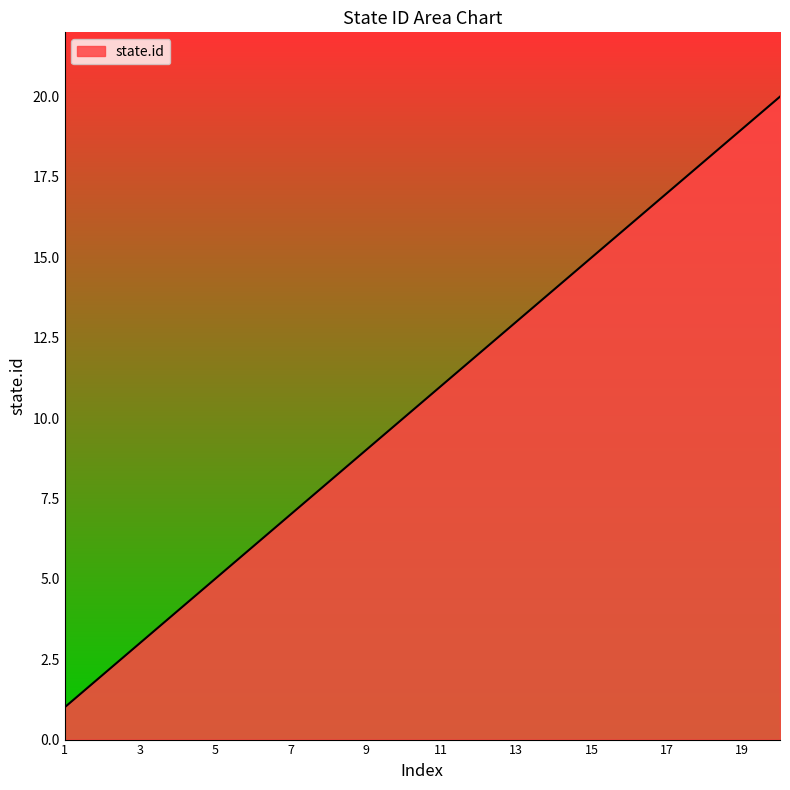

What is the greatest value displayed?

20